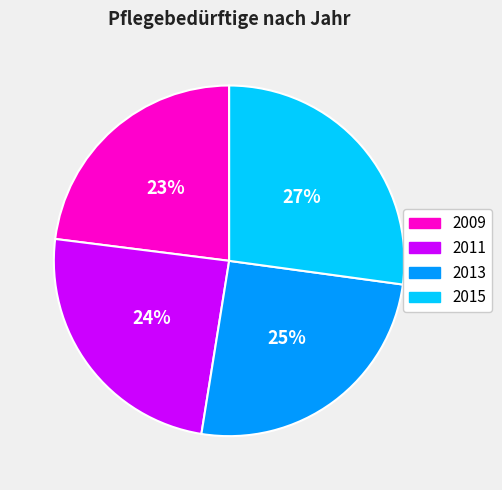

To the nearest percent, what is the average slice percentage?

25%